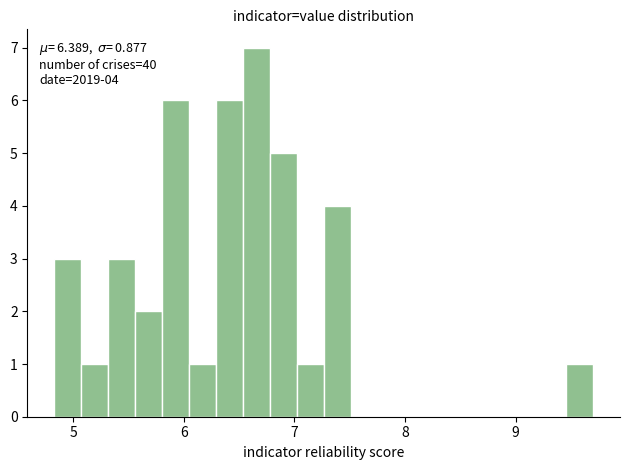

Around what value on the x-axis is the tallest bar? Give the approximate position of its centre, as read against the axis.

6.7